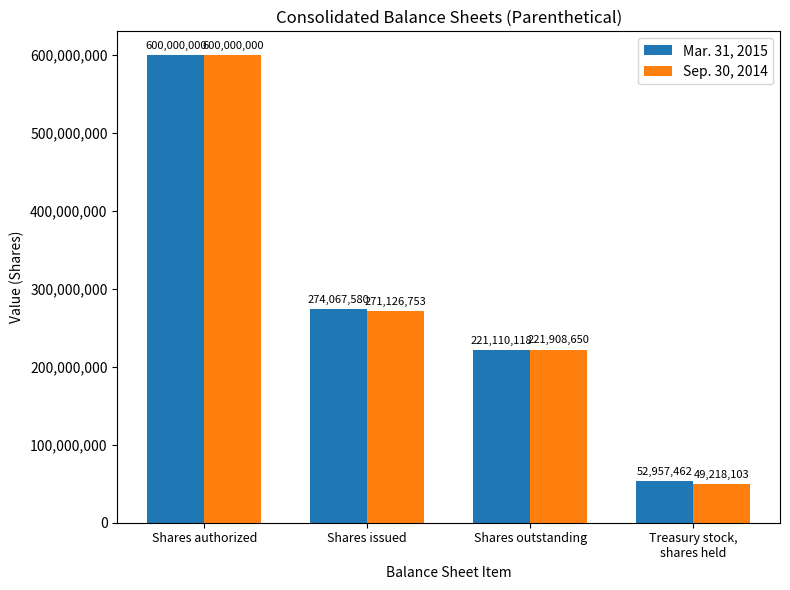

Reading left to right, extract all data points from this chart.

Mar. 31, 2015: 600000000	274067580	221110118	52957462
Sep. 30, 2014: 600000000	271126753	221908650	49218103